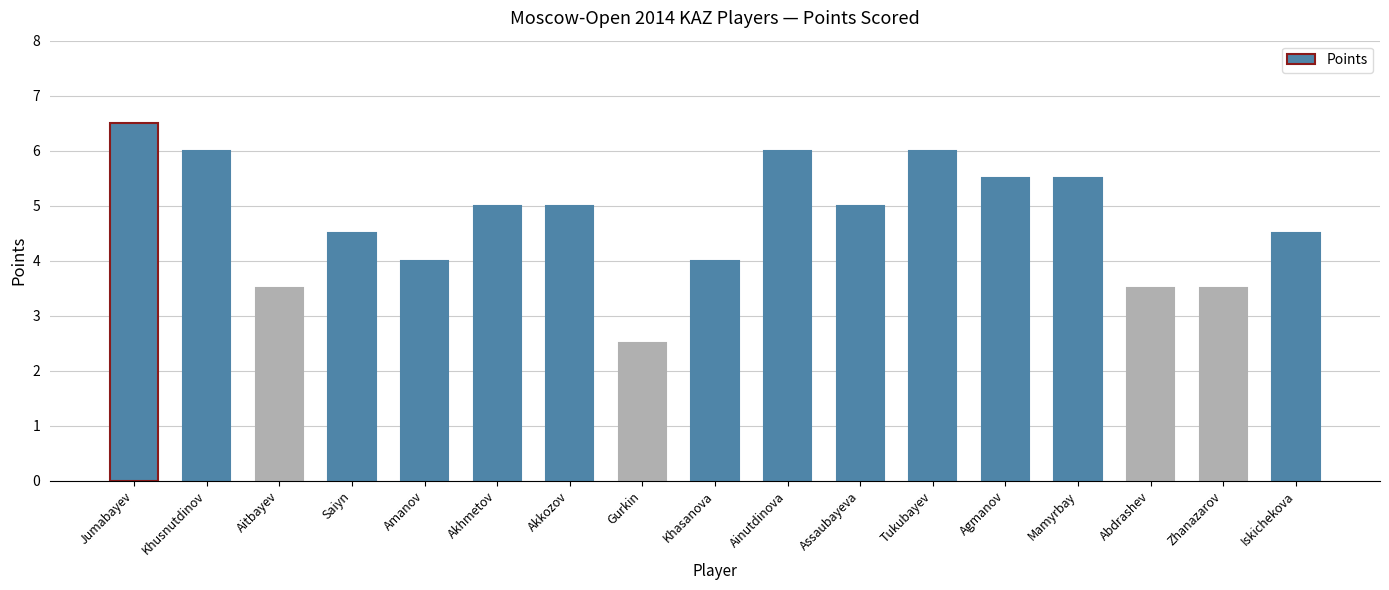

What is the label of the 6th bar from the right?

Tukubayev